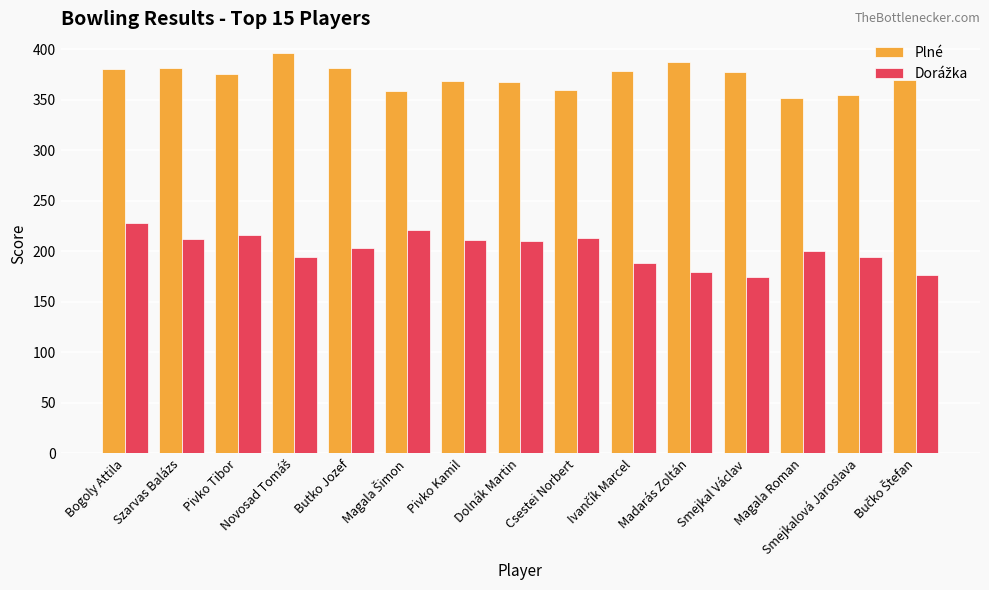

True or false: Plné has a value of 368 at Dolnák Martin.

True